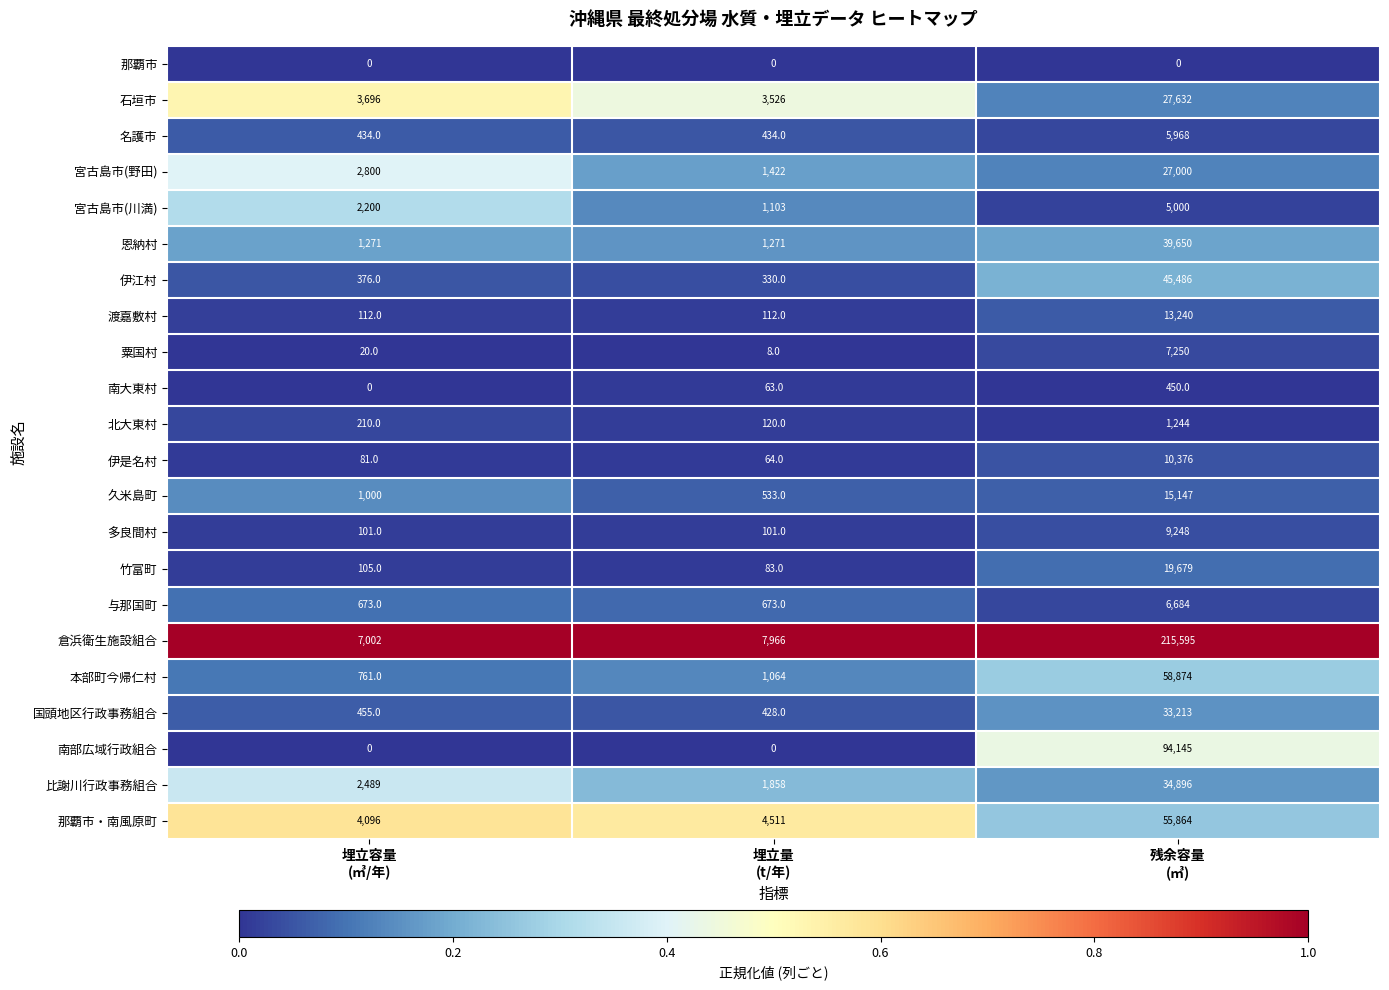

What is the spread (max minus min) of values at 埋立量
(t/年)?

7966